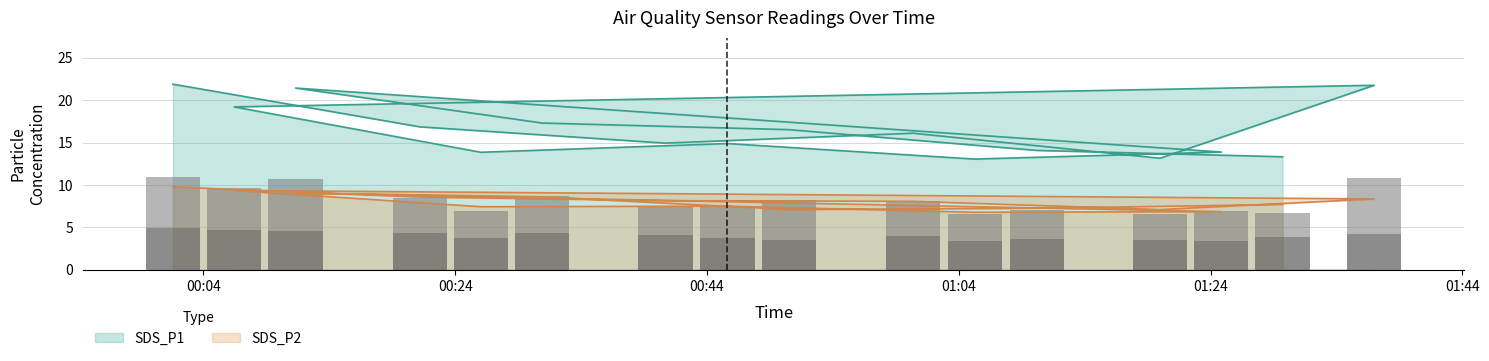

What is the sum of the SDS_P1 values at 2021/11/14 01:29:43 and 2021/11/14 00:40:42?

28.2